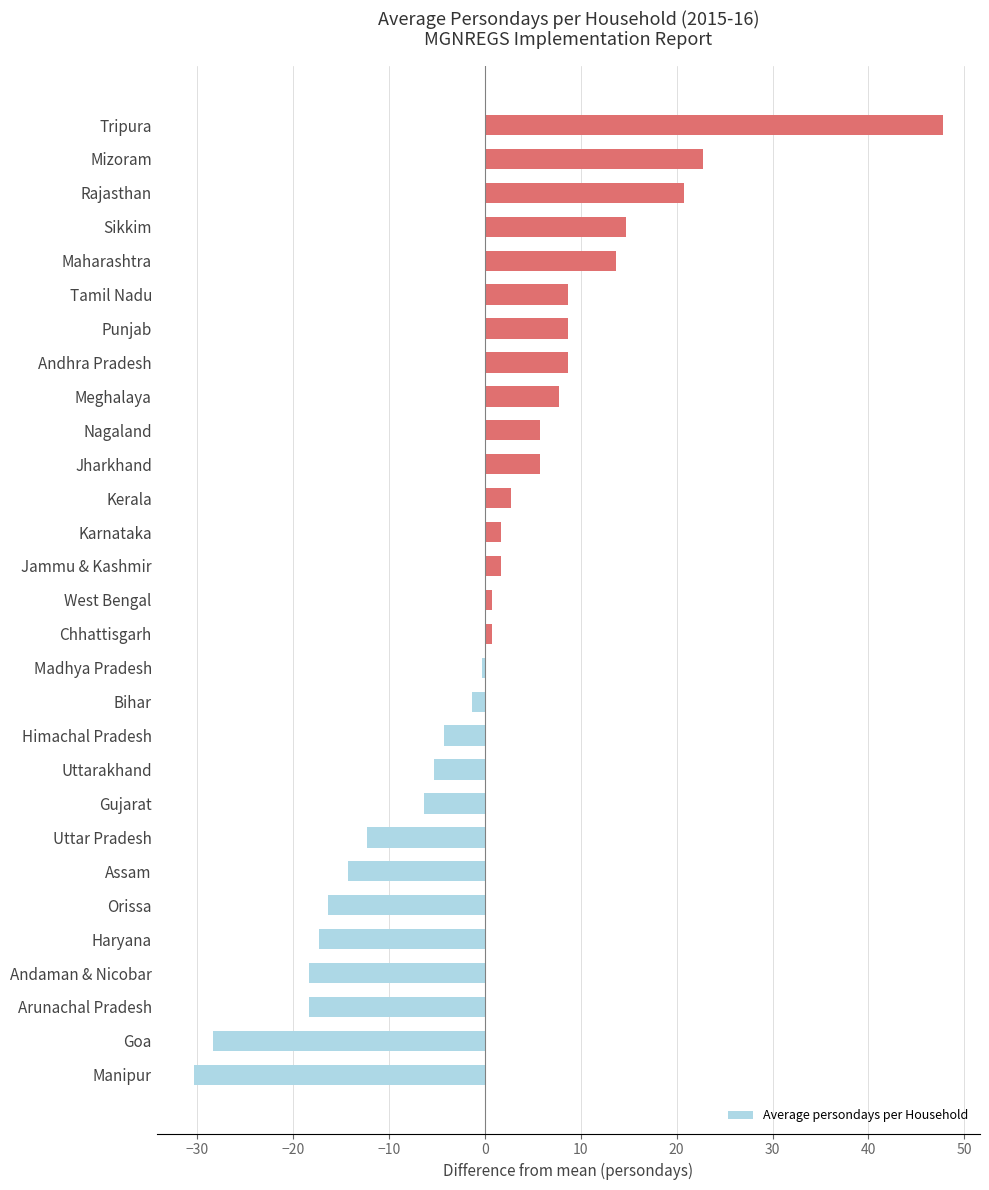

What is the difference between the maximum and second lowest values?

76.0